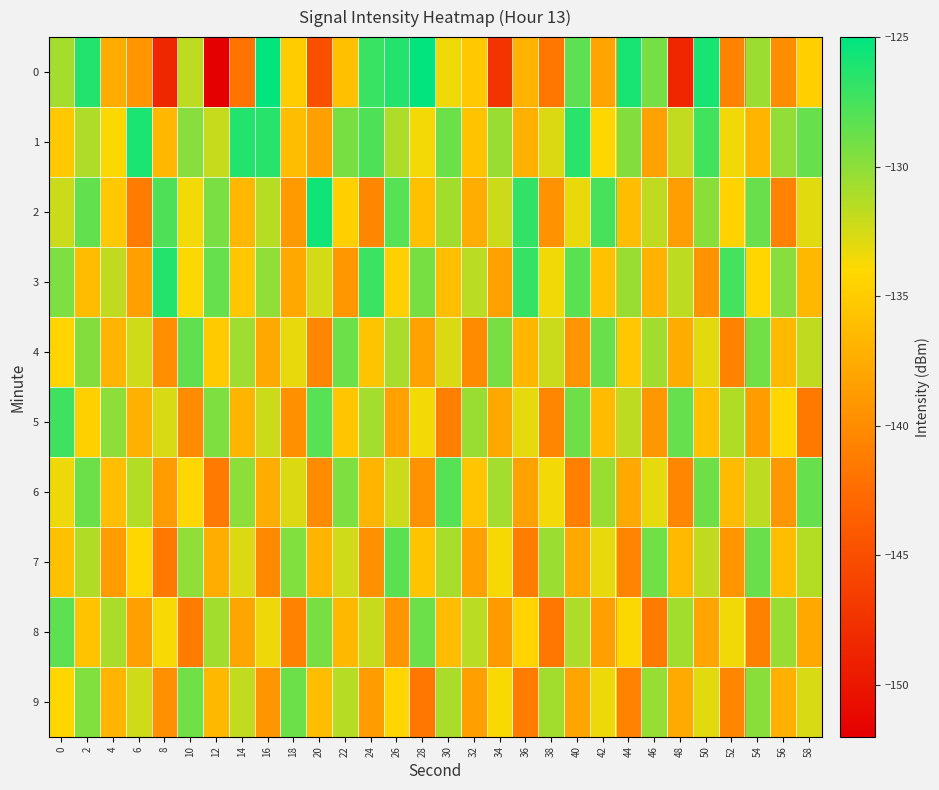

Reading left to right, list all the values displayed in this chart.

0: 0=-130.8	2=-126.2	4=-137.5	6=-139.3	8=-148.5	10=-131.7	12=-152.3	14=-141.8	16=-125.1	18=-134.9	20=-144.9	22=-135.9	24=-127.0	26=-126.3	28=-125.2	30=-133.5	32=-135.3	34=-147.3	36=-137.0	38=-141.6	40=-128.3	42=-138.2	44=-125.9	46=-129.1	48=-148.6	50=-125.9	52=-140.7	54=-130.5	56=-140.0	58=-134.7
1: 0=-135.2	2=-131.2	4=-133.9	6=-126.0	8=-136.7	10=-129.8	12=-132.0	14=-126.2	16=-126.5	18=-136.2	20=-138.5	22=-129.3	24=-127.8	26=-131.2	28=-133.6	30=-128.9	32=-135.7	34=-130.4	36=-137.2	38=-132.8	40=-126.5	42=-134.1	44=-129.7	46=-138.3	48=-131.9	50=-127.4	52=-133.5	54=-136.8	56=-130.2	58=-128.6
2: 0=-132.1	2=-128.5	4=-135.3	6=-141.2	8=-127.8	10=-133.6	12=-129.4	14=-136.7	16=-131.5	18=-138.9	20=-125.6	22=-134.8	24=-140.3	26=-128.1	28=-135.9	30=-130.7	32=-137.4	34=-132.2	36=-126.8	38=-139.5	40=-133.3	42=-127.6	44=-136.1	46=-131.8	48=-138.6	50=-129.9	52=-134.5	54=-128.7	56=-140.8	58=-133.0
3: 0=-129.5	2=-136.2	4=-131.8	6=-138.5	8=-126.3	10=-133.9	12=-128.6	14=-135.4	16=-130.1	18=-137.7	20=-132.4	22=-139.1	24=-127.2	26=-134.7	28=-129.3	30=-136.0	32=-131.6	34=-138.3	36=-126.9	38=-133.5	40=-128.2	42=-135.8	44=-130.4	46=-137.0	48=-131.7	50=-139.4	52=-127.5	54=-134.2	56=-129.8	58=-136.5
4: 0=-134.3	2=-129.7	4=-136.9	6=-132.3	8=-139.7	10=-128.4	12=-135.1	14=-130.6	16=-137.8	18=-133.2	20=-140.5	22=-128.9	24=-135.6	26=-131.0	28=-138.2	30=-132.7	32=-140.0	34=-129.3	36=-136.7	38=-132.1	40=-139.3	42=-128.7	44=-135.4	46=-130.8	48=-137.5	50=-133.0	52=-140.7	54=-129.1	56=-136.4	58=-131.8
5: 0=-127.3	2=-134.6	4=-130.0	6=-137.2	8=-132.6	10=-140.0	12=-129.5	14=-136.8	16=-132.2	18=-139.6	20=-128.1	22=-135.5	24=-130.9	26=-138.2	28=-133.6	30=-141.0	32=-130.4	34=-137.7	36=-133.1	38=-140.5	40=-129.0	42=-136.3	44=-131.7	46=-139.1	48=-128.6	50=-135.9	52=-131.3	54=-138.7	56=-134.1	58=-141.5
6: 0=-133.4	2=-128.8	4=-136.0	6=-131.4	8=-138.7	10=-134.1	12=-141.4	14=-130.0	16=-137.3	18=-132.7	20=-140.0	22=-129.5	24=-136.8	26=-132.2	28=-139.5	30=-128.1	32=-135.5	34=-130.9	36=-138.2	38=-133.6	40=-141.0	42=-130.4	44=-137.7	46=-133.1	48=-140.5	50=-129.0	52=-136.3	54=-131.7	56=-139.1	58=-128.6
7: 0=-135.9	2=-131.3	4=-138.7	6=-134.1	8=-141.5	10=-130.1	12=-137.4	14=-132.8	16=-140.1	18=-129.6	20=-136.9	22=-132.3	24=-139.6	26=-128.2	28=-135.6	30=-131.0	32=-138.3	34=-133.7	36=-141.1	38=-130.5	40=-137.8	42=-133.2	44=-140.6	46=-129.1	48=-136.4	50=-131.8	52=-139.2	54=-128.7	56=-136.0	58=-131.4
8: 0=-128.3	2=-135.7	4=-131.1	6=-138.4	8=-133.8	10=-141.2	12=-130.7	14=-138.0	16=-133.4	18=-140.8	20=-129.3	22=-136.6	24=-132.0	26=-139.3	28=-128.9	30=-136.2	32=-131.6	34=-138.9	36=-134.3	38=-141.7	40=-131.2	42=-138.5	44=-133.9	46=-141.3	48=-130.8	50=-138.1	52=-133.5	54=-140.9	56=-130.4	58=-137.7
9: 0=-134.2	2=-129.6	4=-136.9	6=-132.3	8=-139.6	10=-129.1	12=-136.5	14=-131.9	16=-139.2	18=-128.8	20=-136.1	22=-131.5	24=-138.8	26=-134.2	28=-141.6	30=-131.1	32=-138.4	34=-133.8	36=-141.2	38=-130.7	40=-138.0	42=-133.4	44=-140.8	46=-130.3	48=-137.6	50=-133.0	52=-140.4	54=-129.9	56=-137.2	58=-132.6